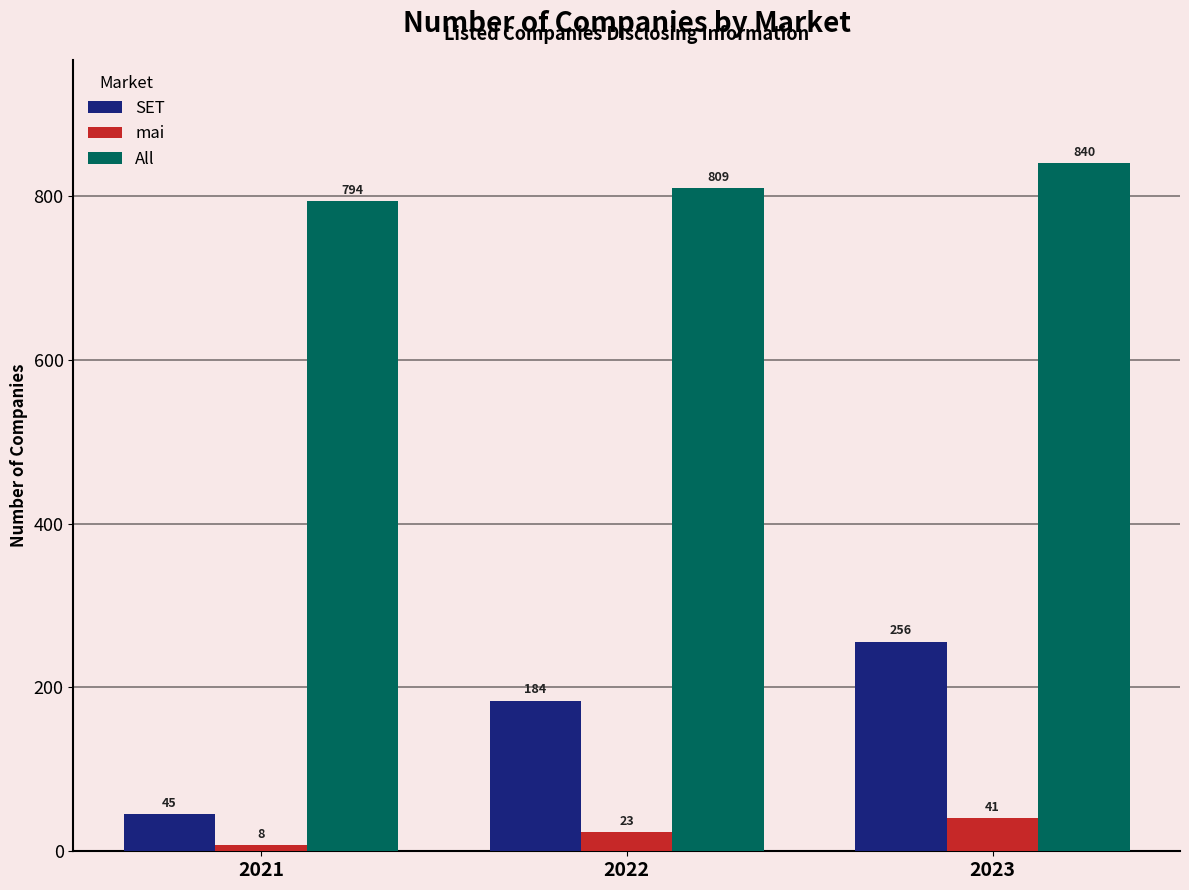

At which category does the chart reach its peak across all series?

2023